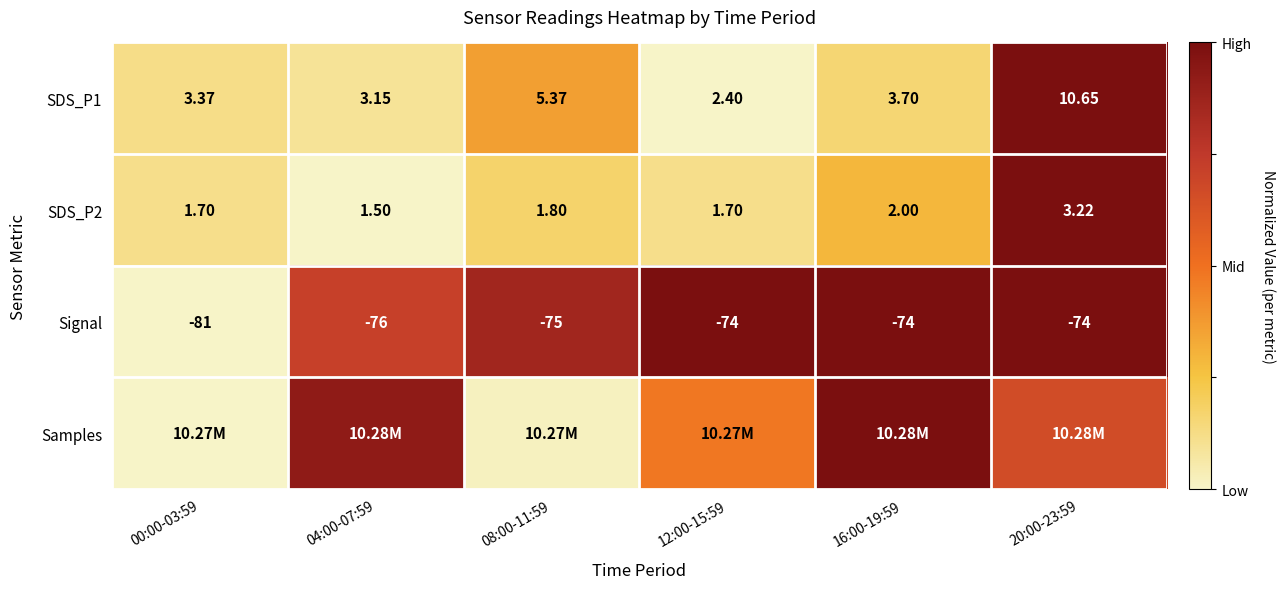

Is the value of SDS_P1 at 16:00-19:59 greater than the value of Signal at 08:00-11:59?

Yes